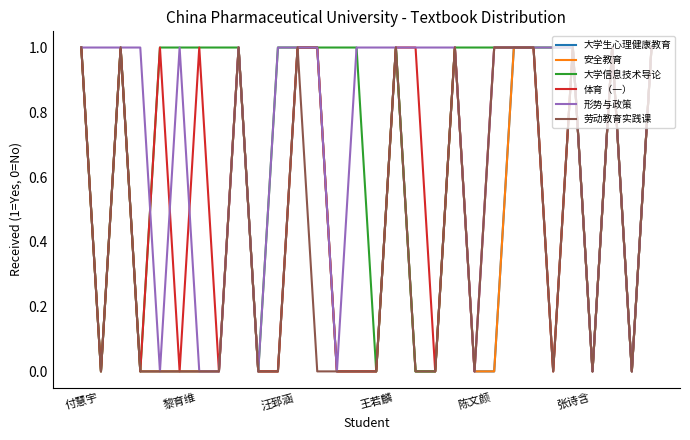

Which series has the largest total across all categories?

大学信息技术导论